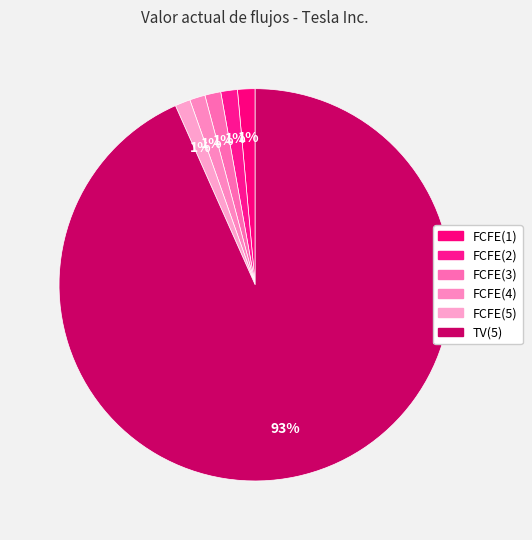

How many slices are in this pie chart?

6